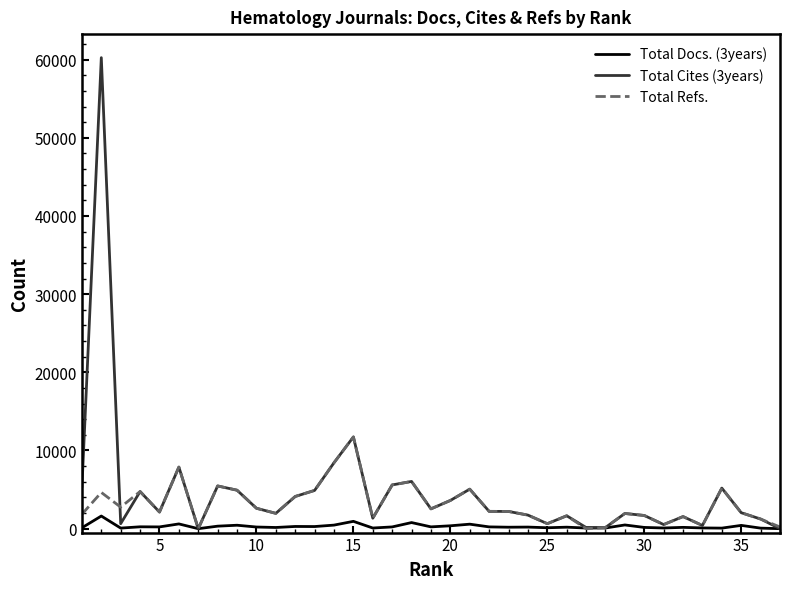

How many distinct data groups are displayed?

3